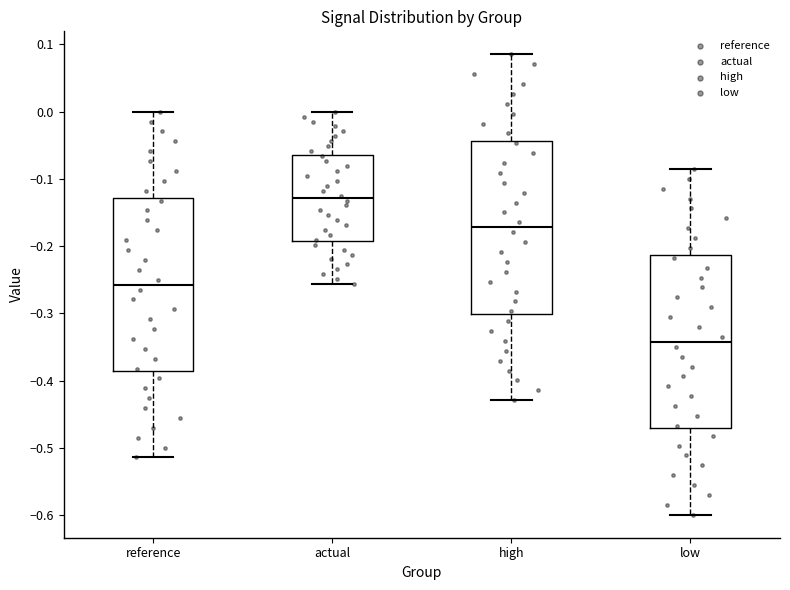

Which box's median line is the lowest?

low